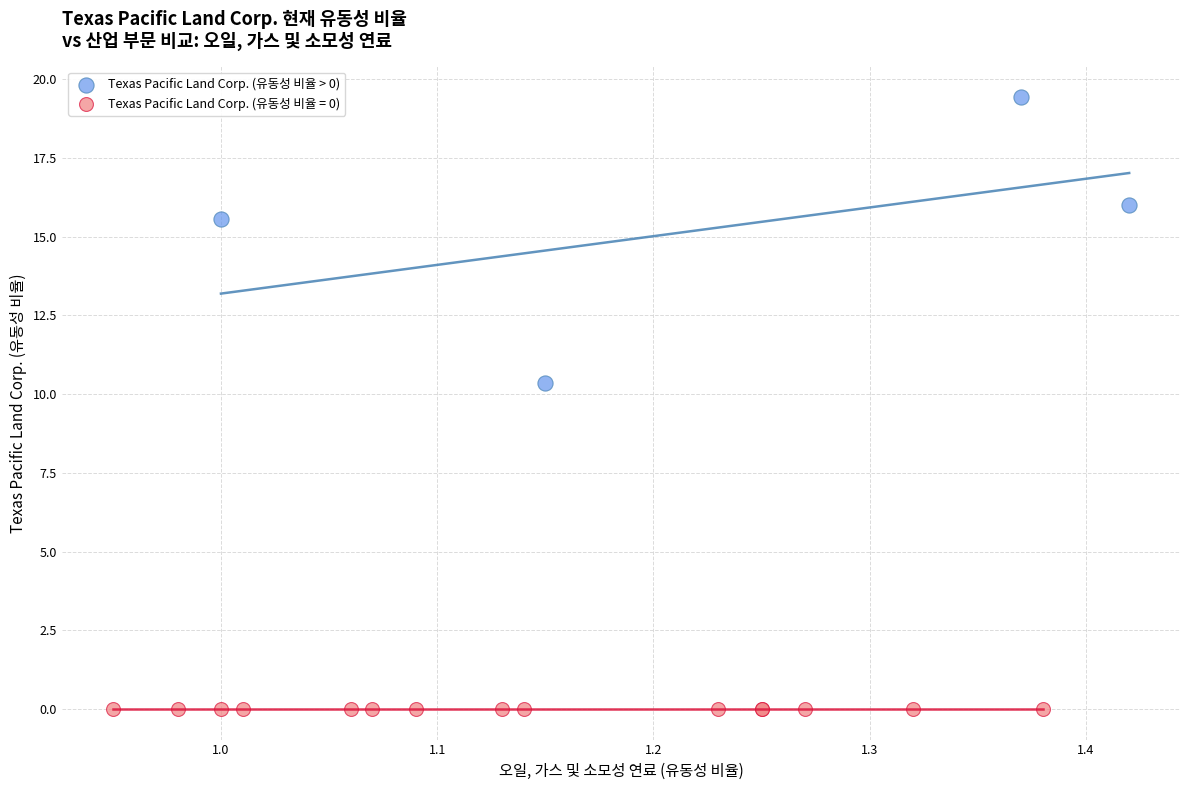

Which series contains the highest Y value?

Texas Pacific Land Corp. (유동성 비율 > 0)